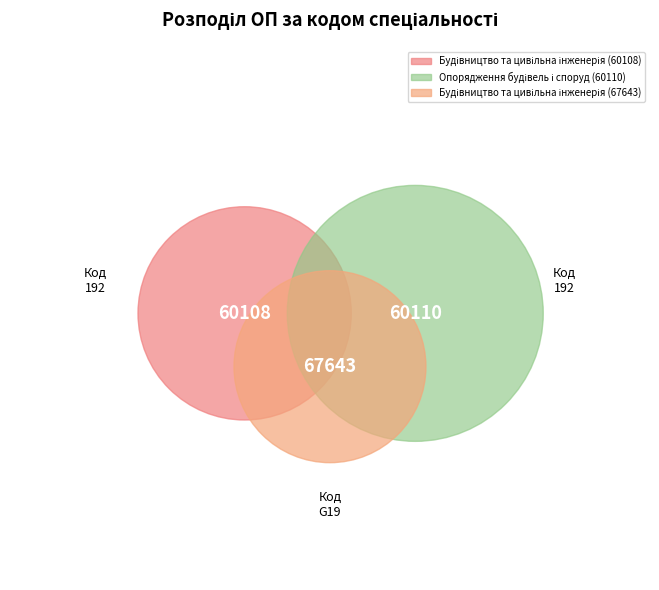

How many slices are in this pie chart?

3